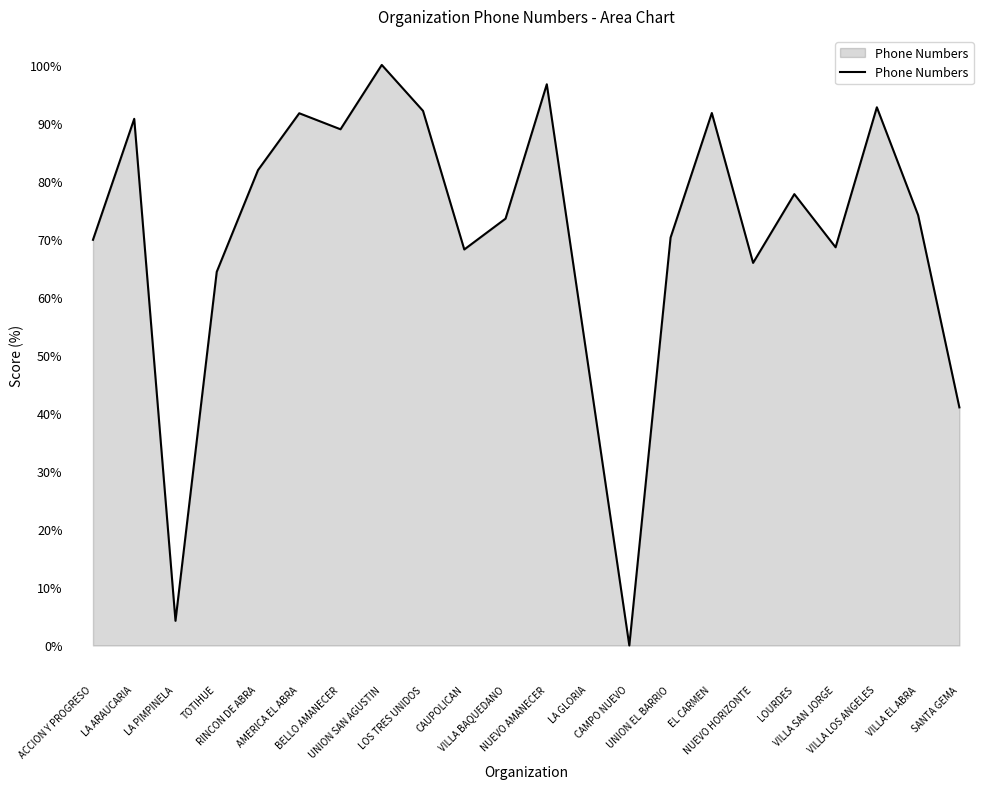

What is the maximum value shown in the chart?

100.0